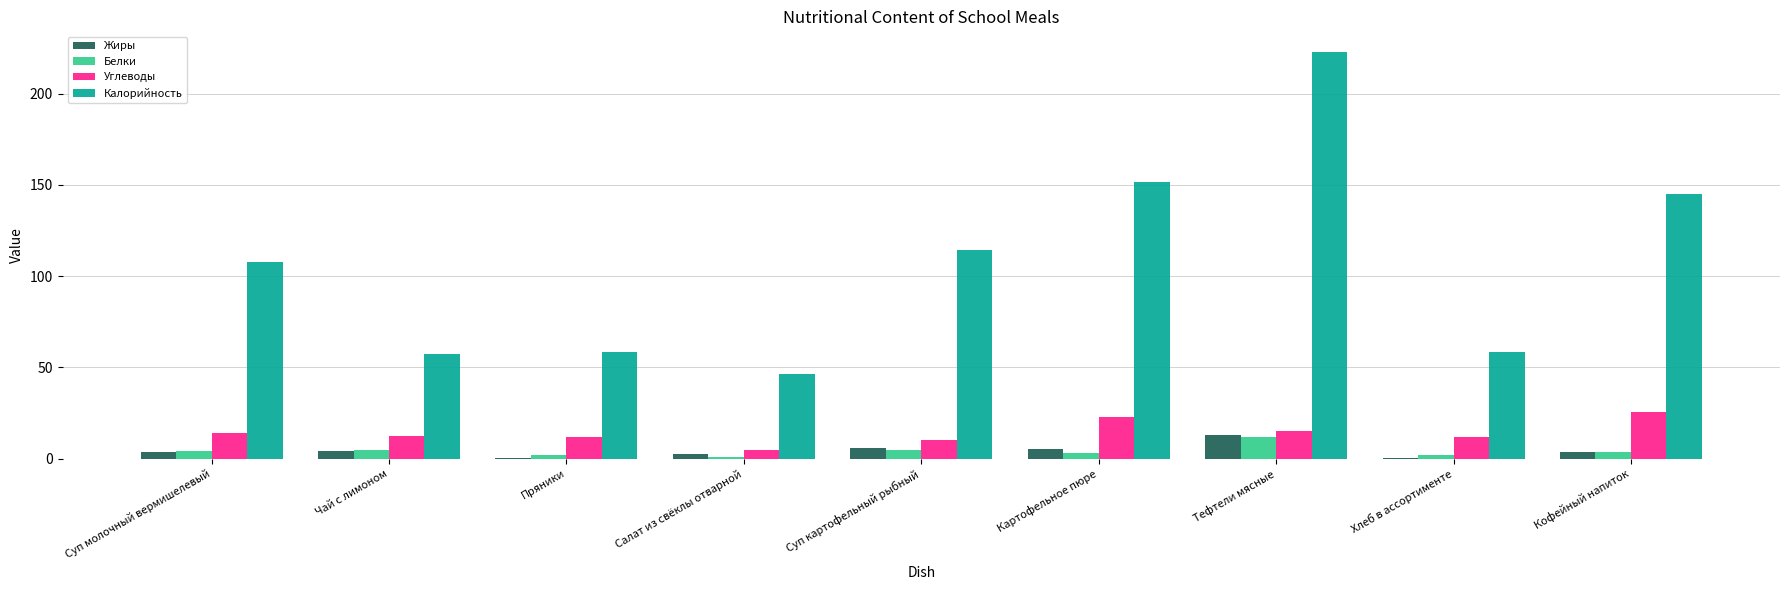

What is the highest value of the Углеводы series?

25.5